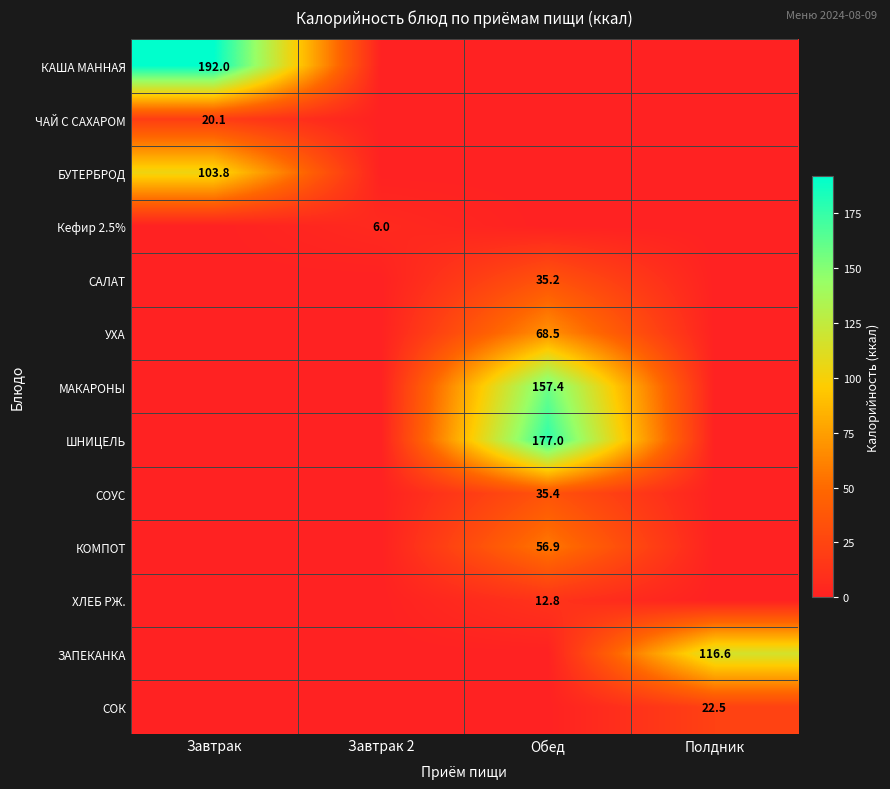

Is it true that УХА equals 68.5 at Обед?

True